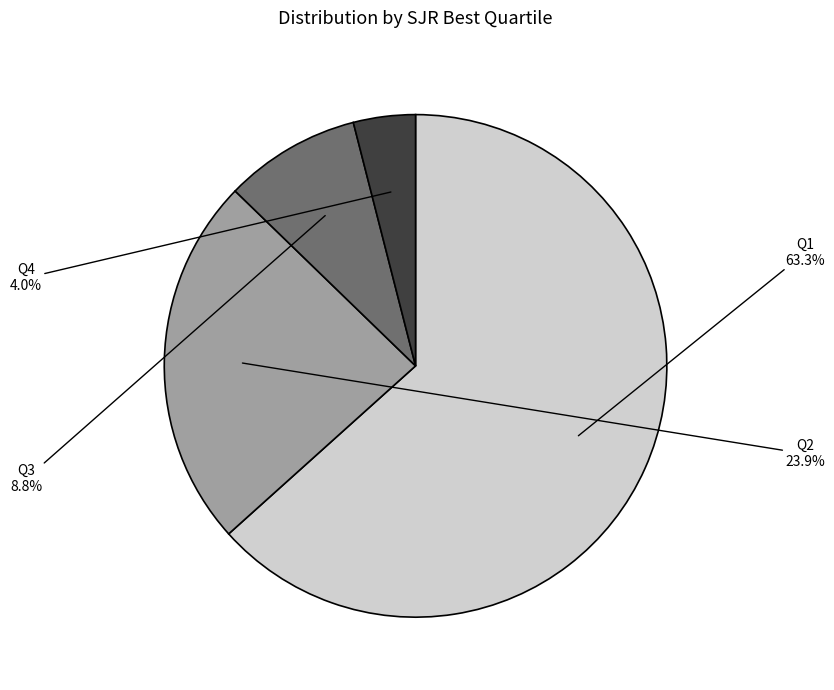

Is it true that Q2 is 17% of the pie?

False